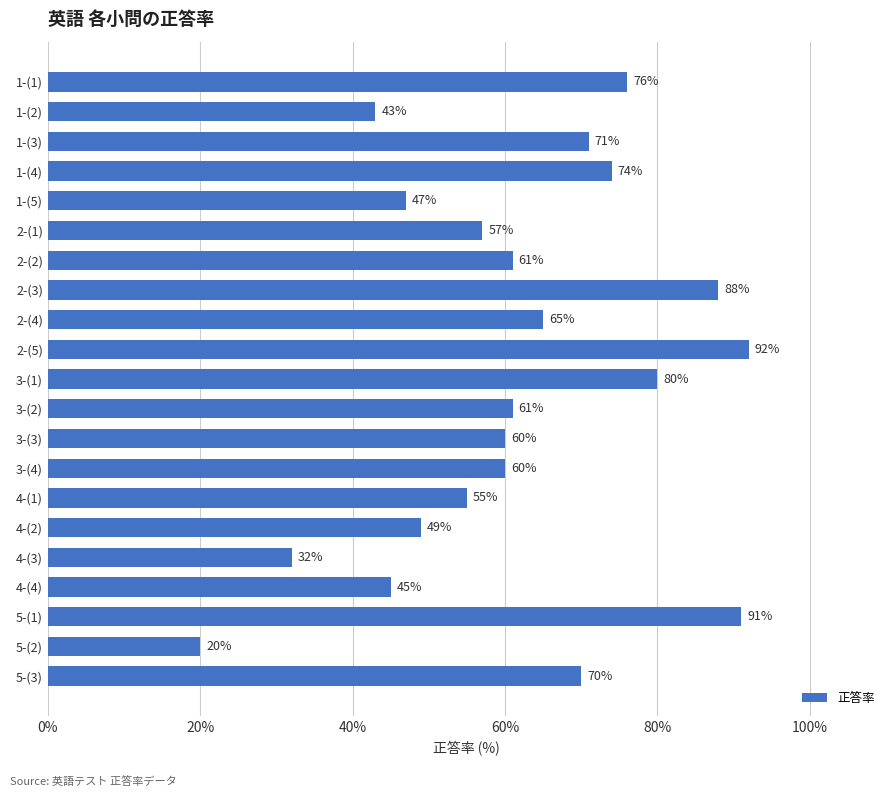

What is the sum of all values?

1297